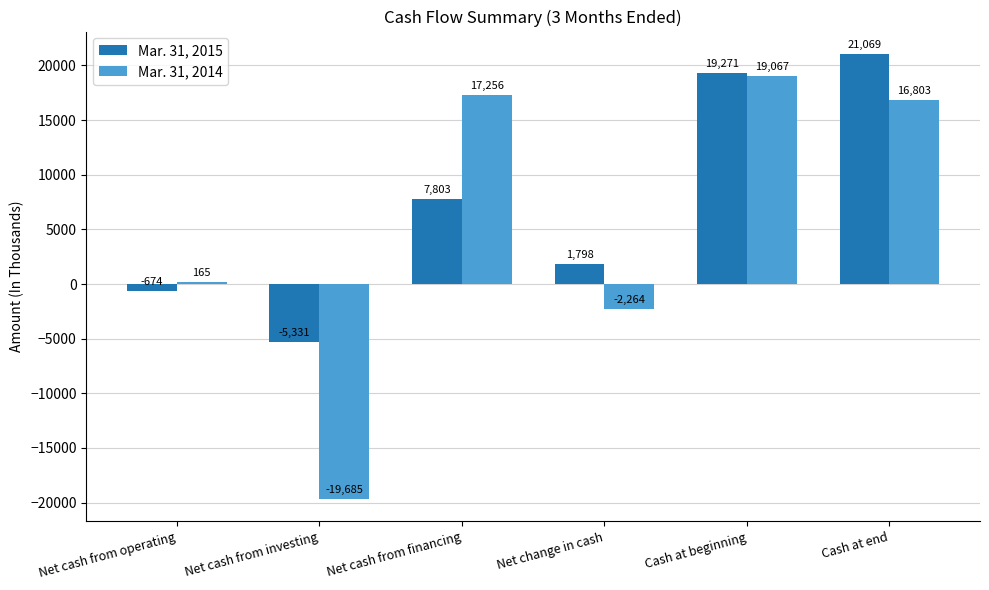

What is the minimum value for Mar. 31, 2015?

-5331